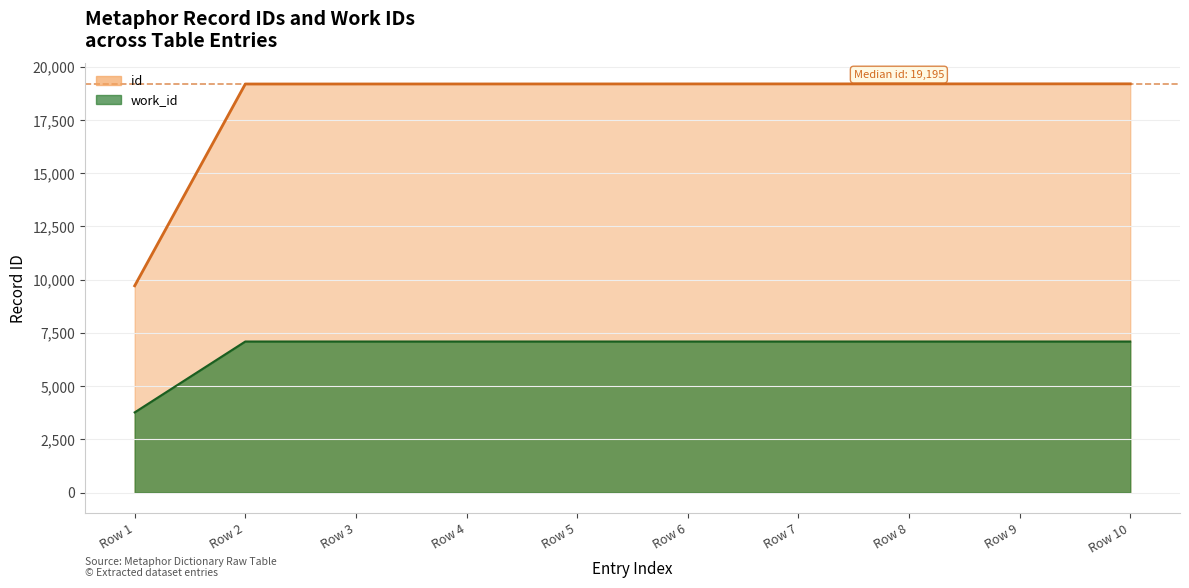

What is the maximum value shown in the chart?

19200